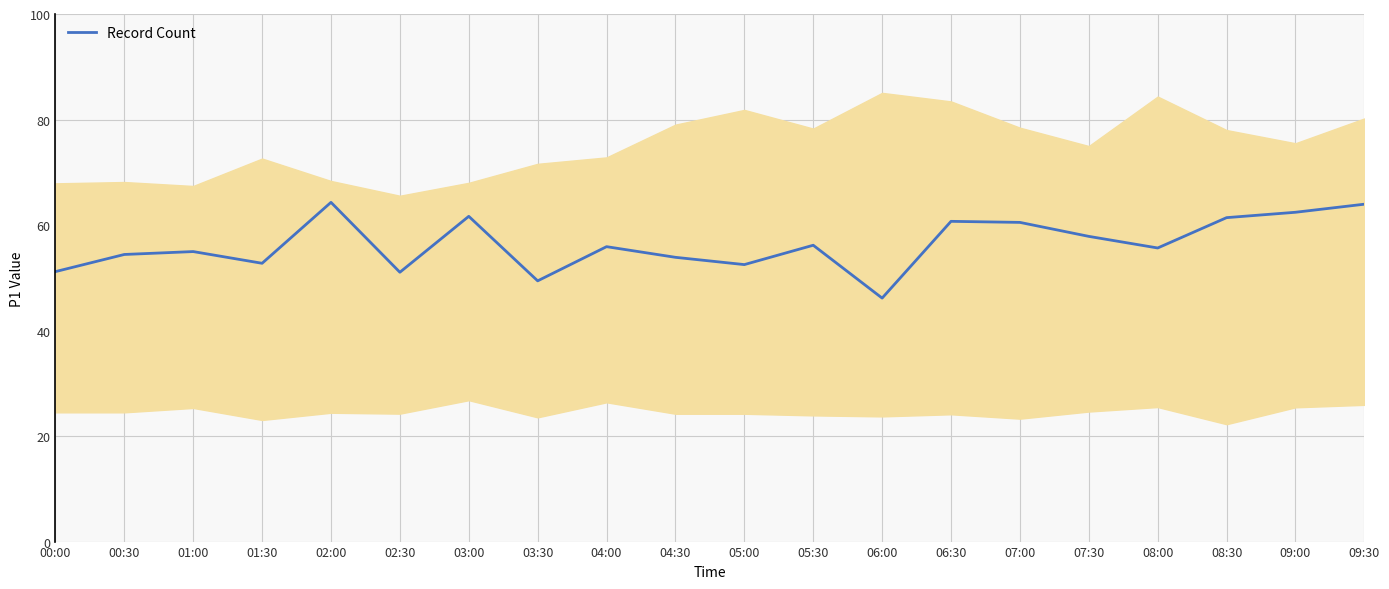

True or false: Record Count has a value of 61.6 at 03:00.

True